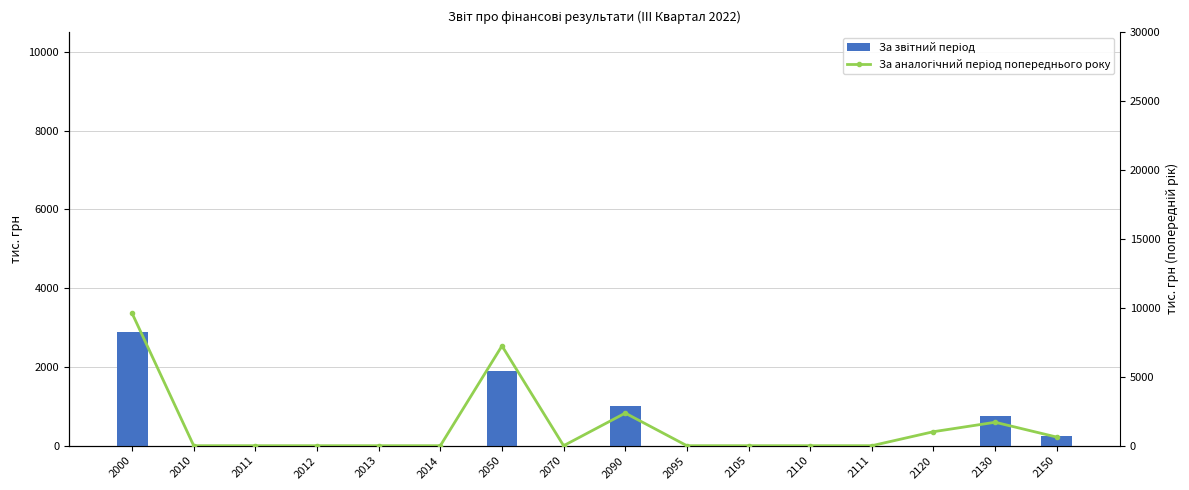

Is it true that За аналогічний період попереднього року equals 0 at 2014?

True